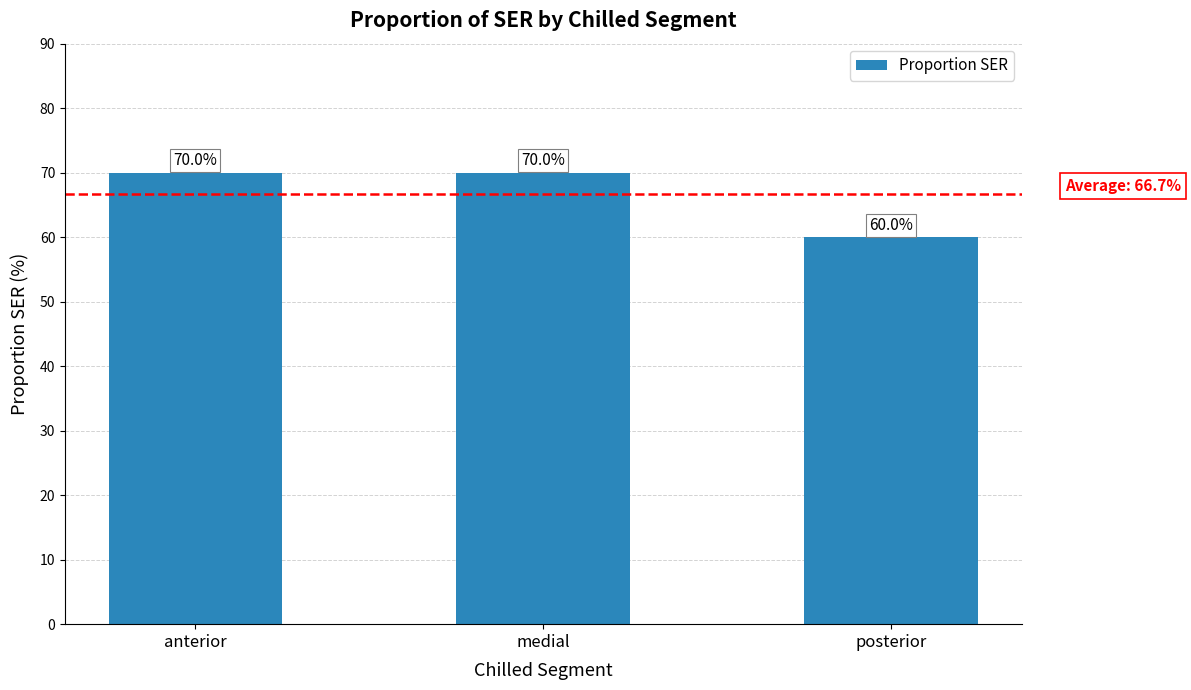

Which category has the lowest value across all series?

posterior